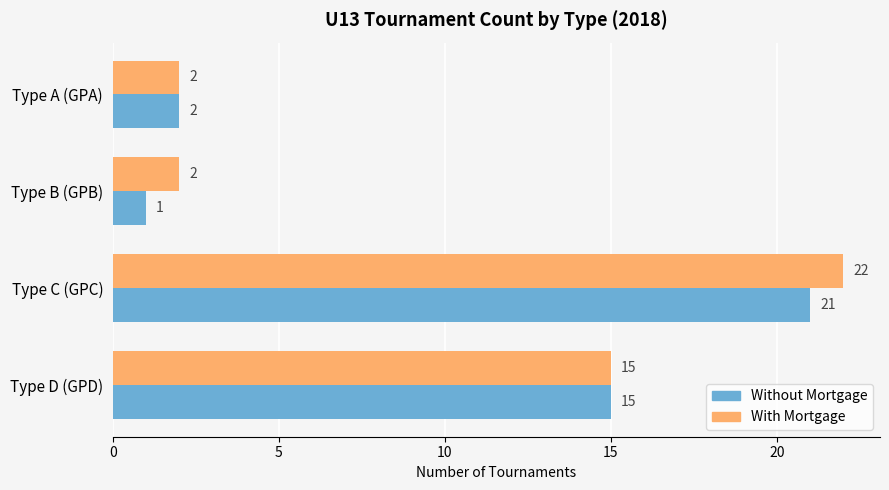

Where is With Mortgage nearest to the value 12?

Type D (GPD)